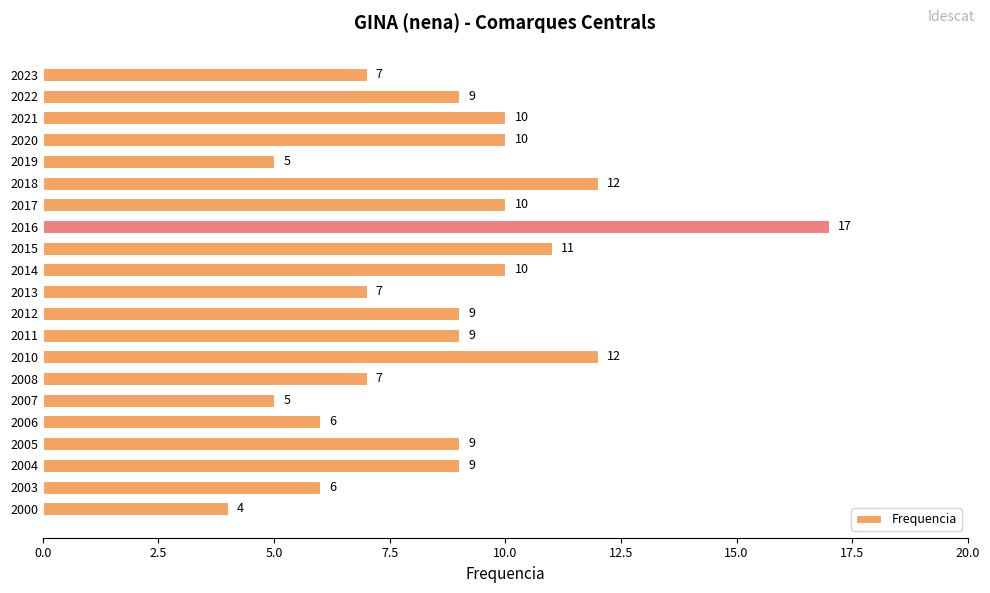

What is the minimum value shown in the chart?

4